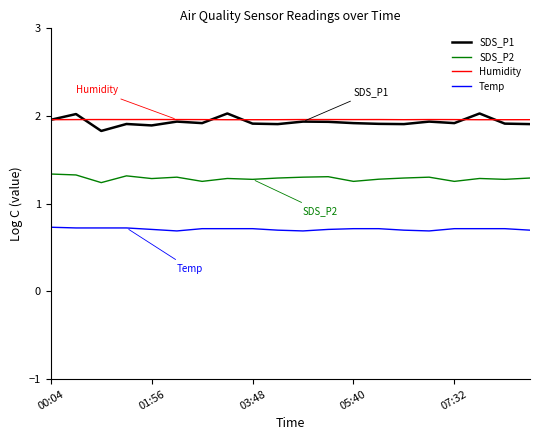

True or false: Humidity and SDS_P2 cross at least once.

False